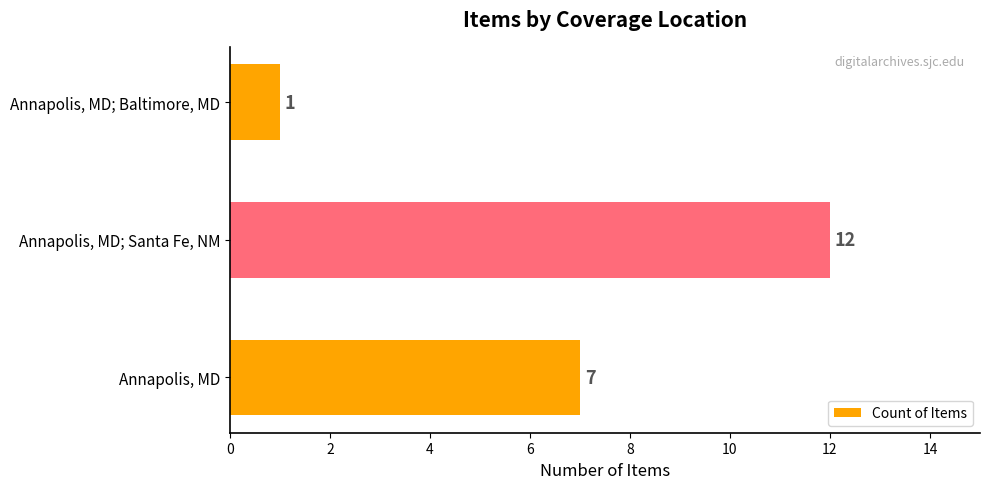

Count the number of categories in the chart.

3